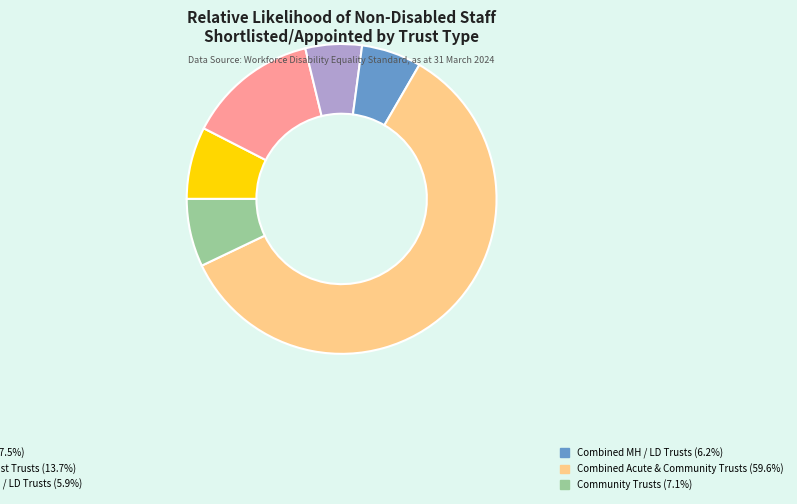

Is there a majority slice in this chart?

Yes